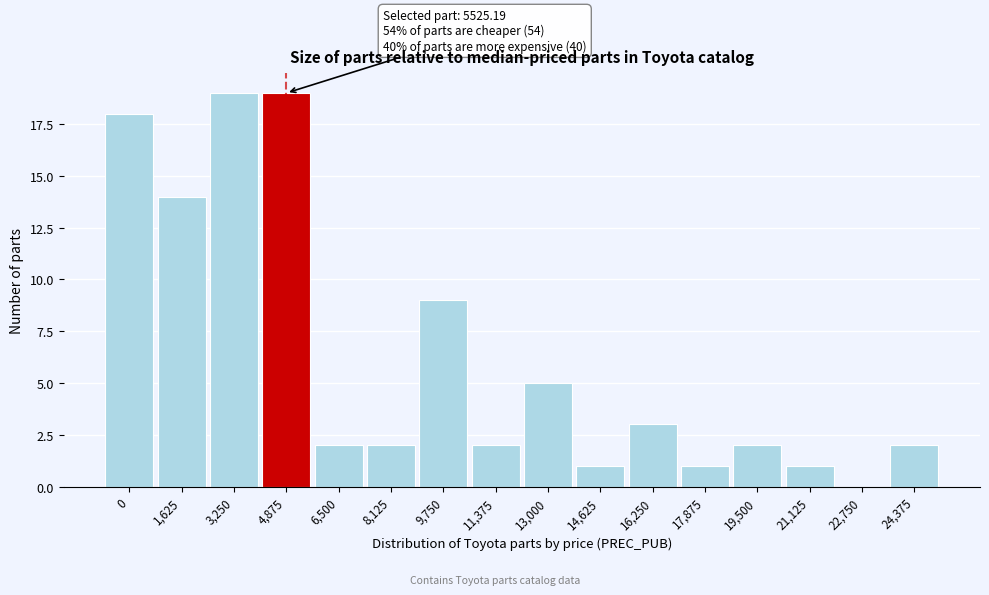

Reading left to right, list all the values displayed in this chart.

0=18	1,625=14	3,250=19	4,875=19	6,500=2	8,125=2	9,750=9	11,375=2	13,000=5	14,625=1	16,250=3	17,875=1	19,500=2	21,125=1	22,750=0	24,375=2